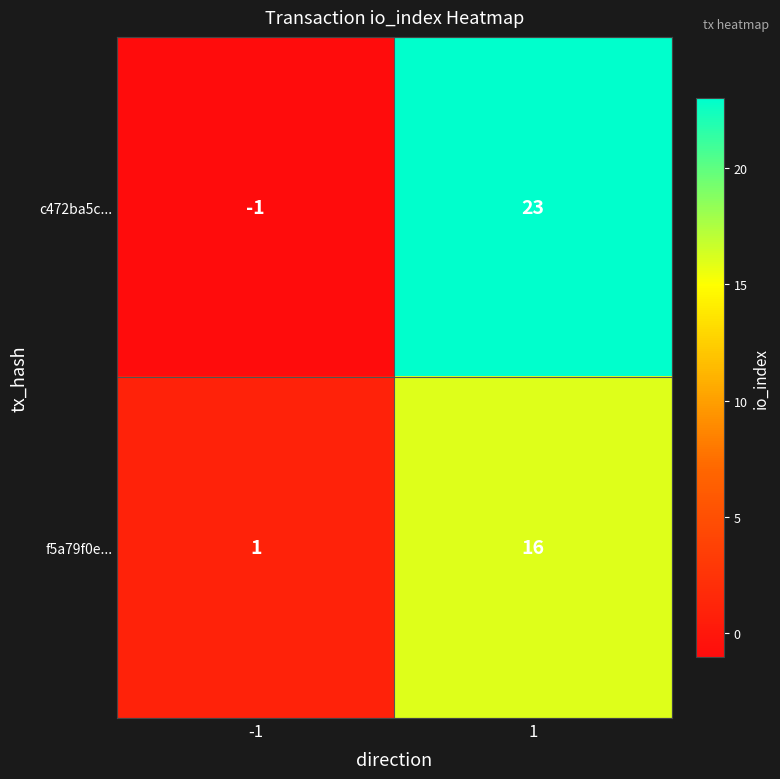

What is the greatest value displayed?

23